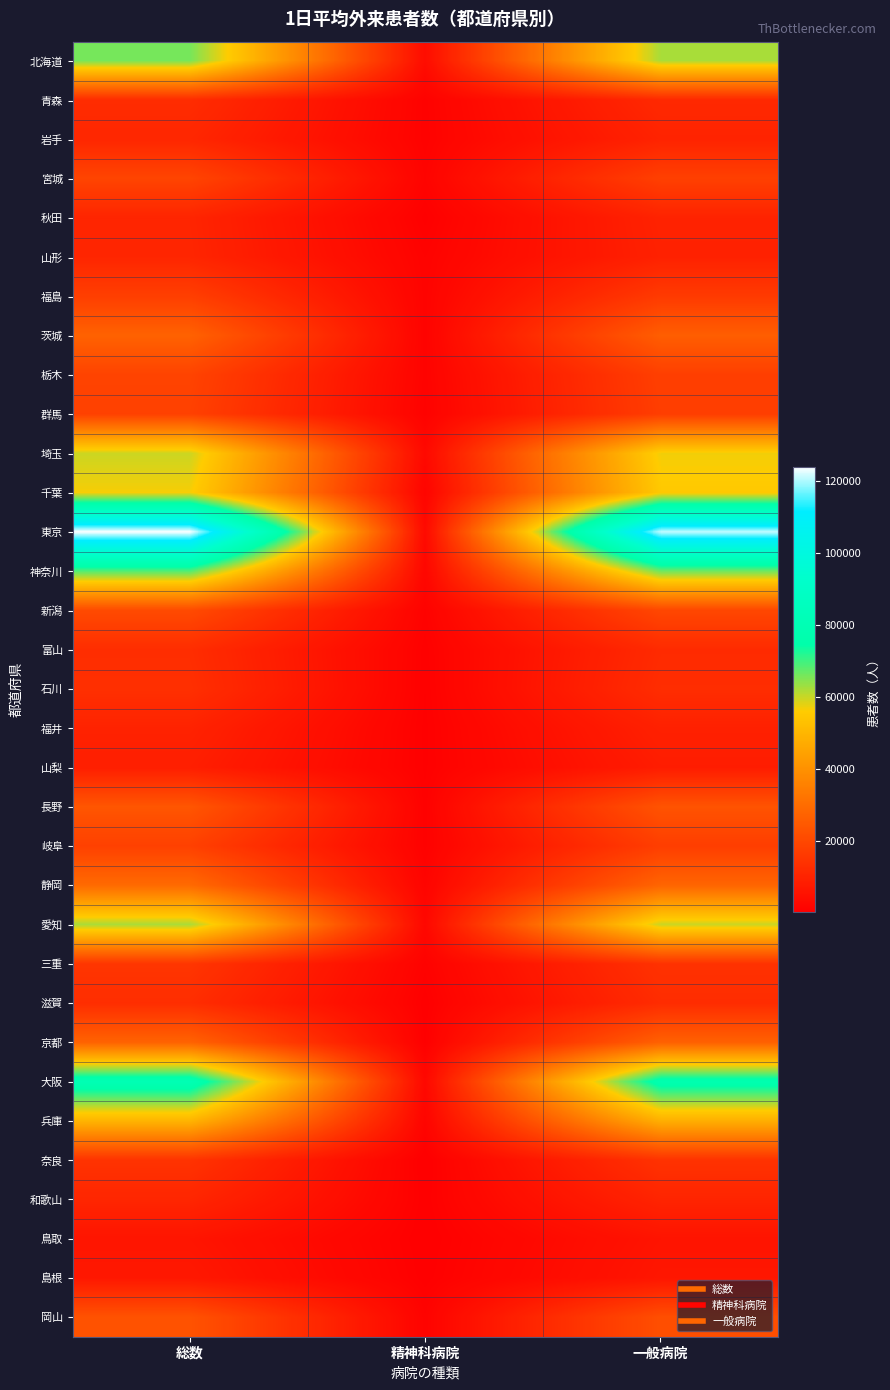

Between 総数 and 一般病院, which is larger?

総数